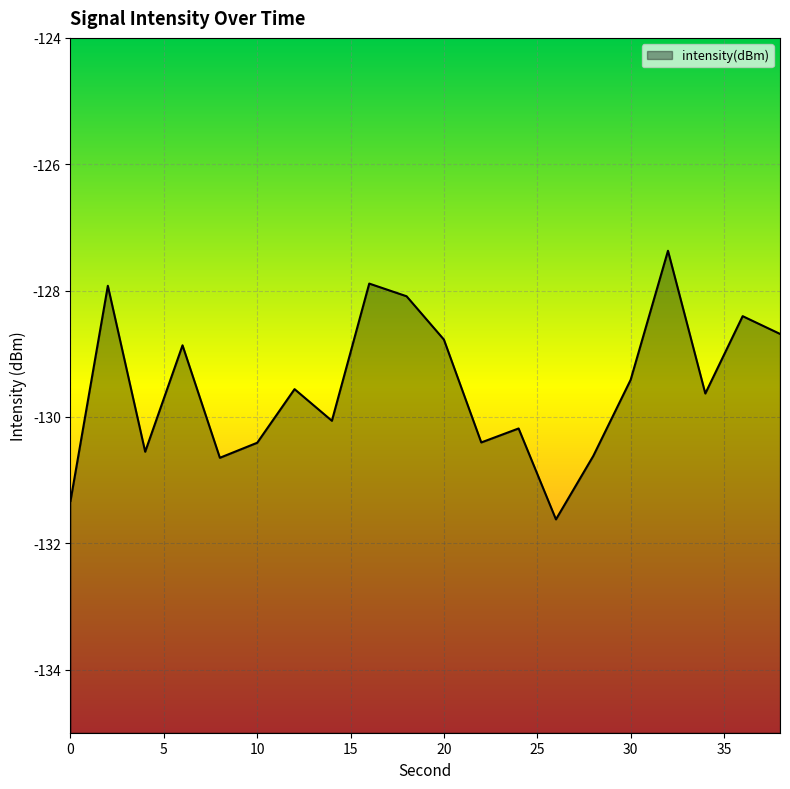

Reading right to left, extract all data points from this chart.

38=-128.7	36=-128.4	34=-129.6	32=-127.4	30=-129.4	28=-130.6	26=-131.6	24=-130.2	22=-130.4	20=-128.8	18=-128.1	16=-127.9	14=-130.1	12=-129.6	10=-130.4	8=-130.6	6=-128.9	4=-130.6	2=-127.9	0=-131.3